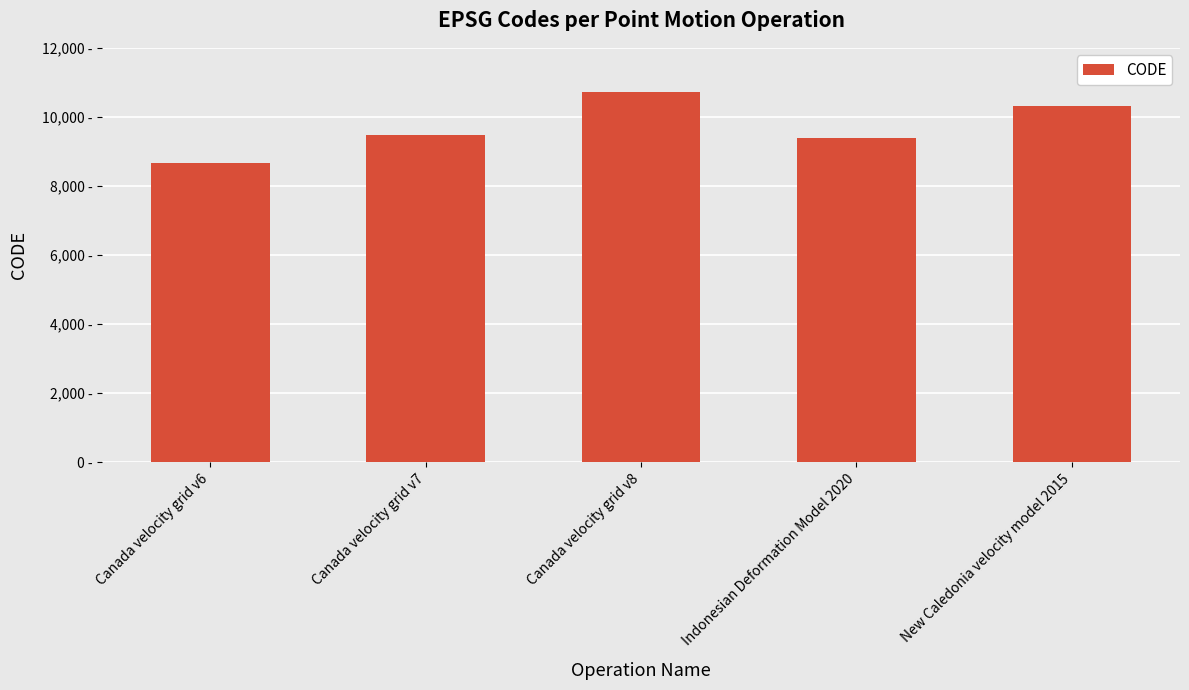

Approximately how many times larger is the value at Indonesian Deformation Model 2020 compared to Canada velocity grid v8?

0.9